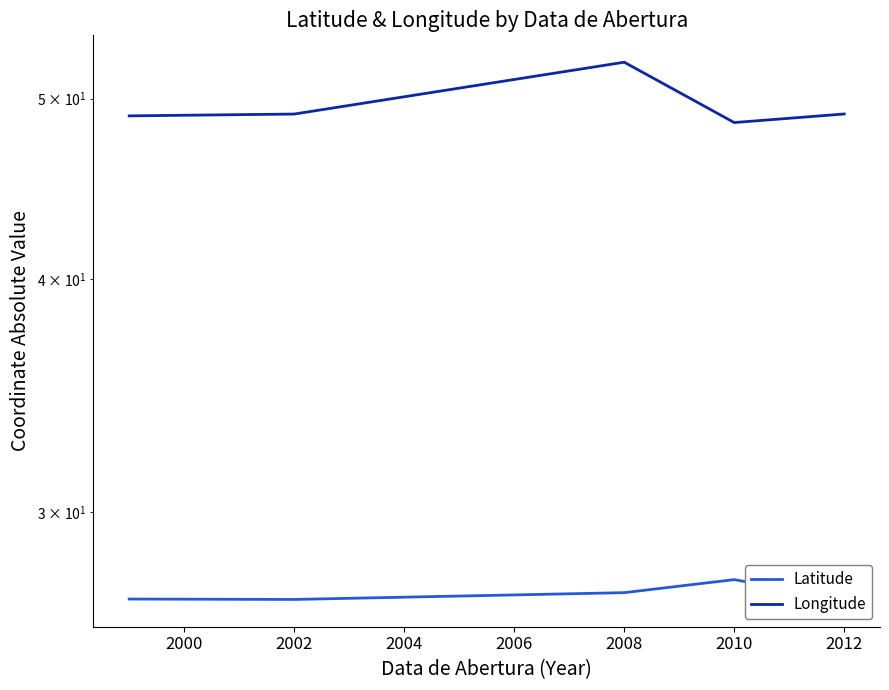

What is the minimum value shown in the chart?

26.9